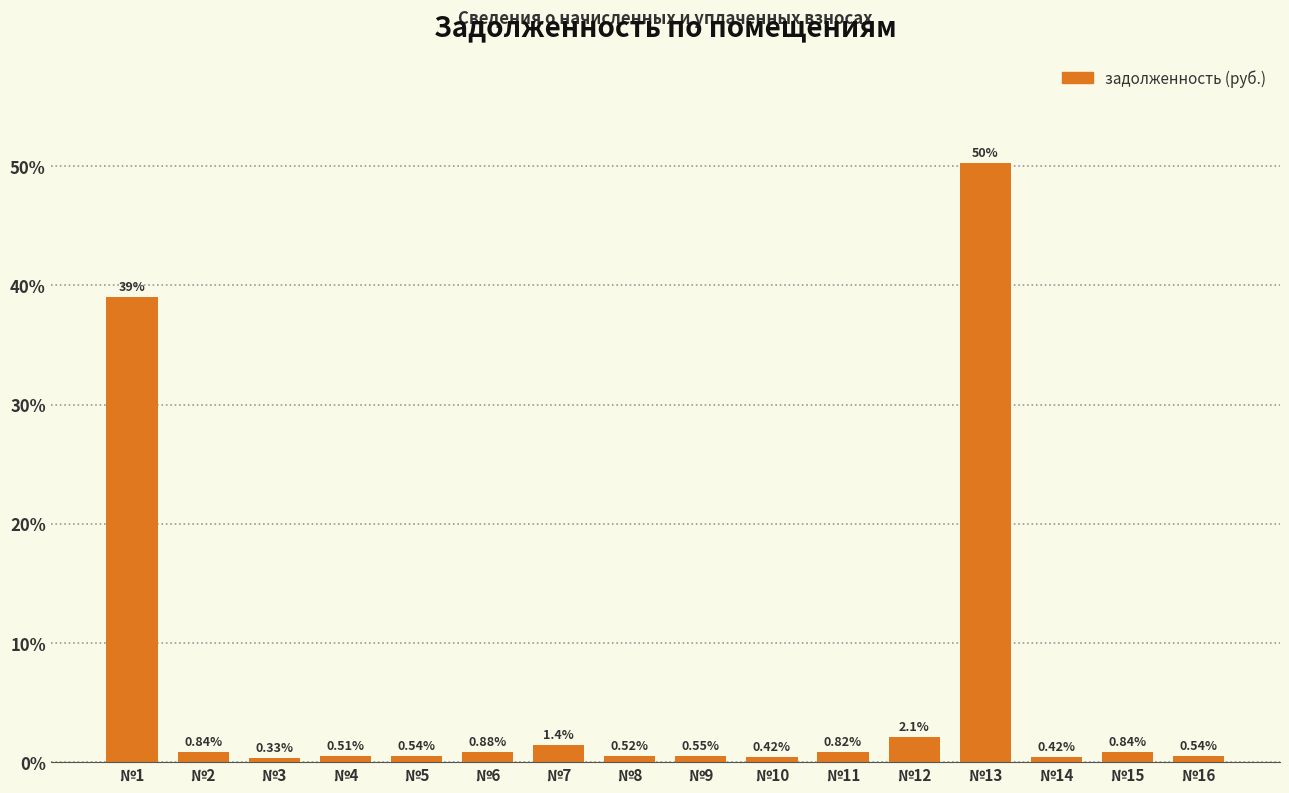

What is the difference between the maximum and minimum values?

49.9